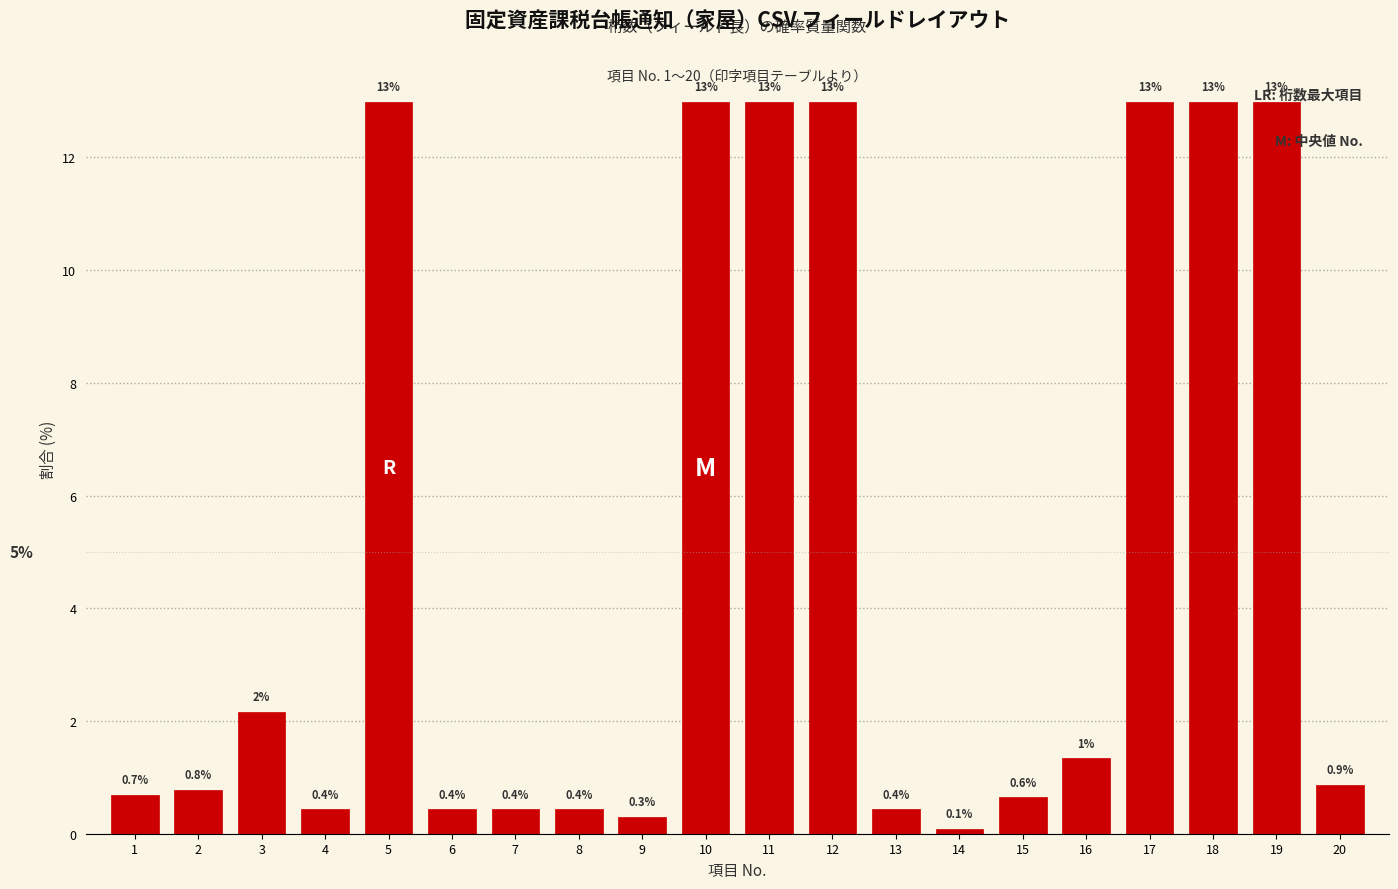

The chart shows a value of 6.0 at 17. True or false?

False